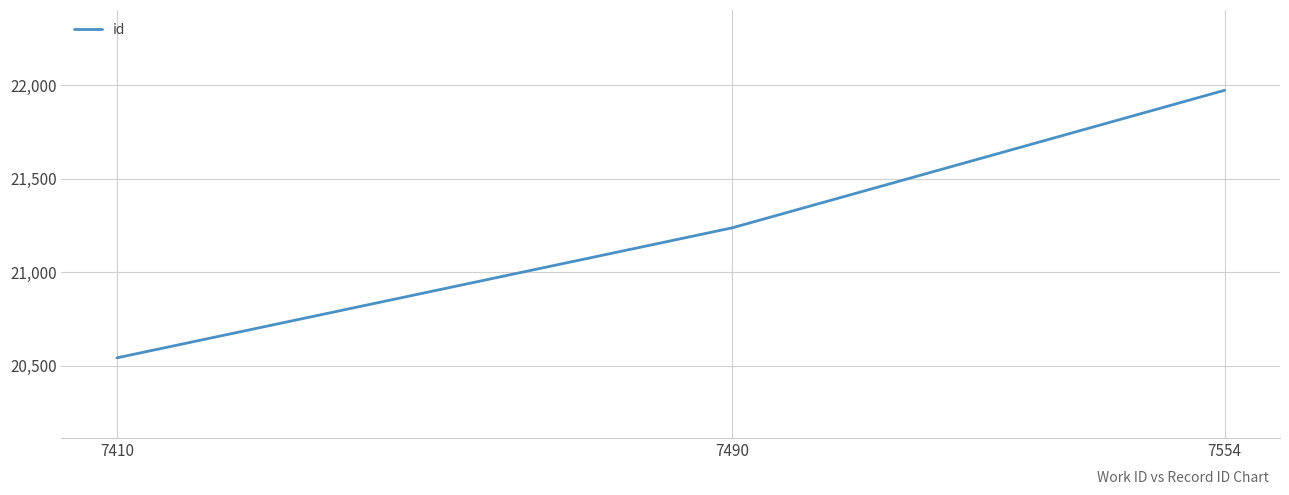

Reading right to left, transcribe all the data shown in this chart.

7554=21972	7490=21237	7410=20542